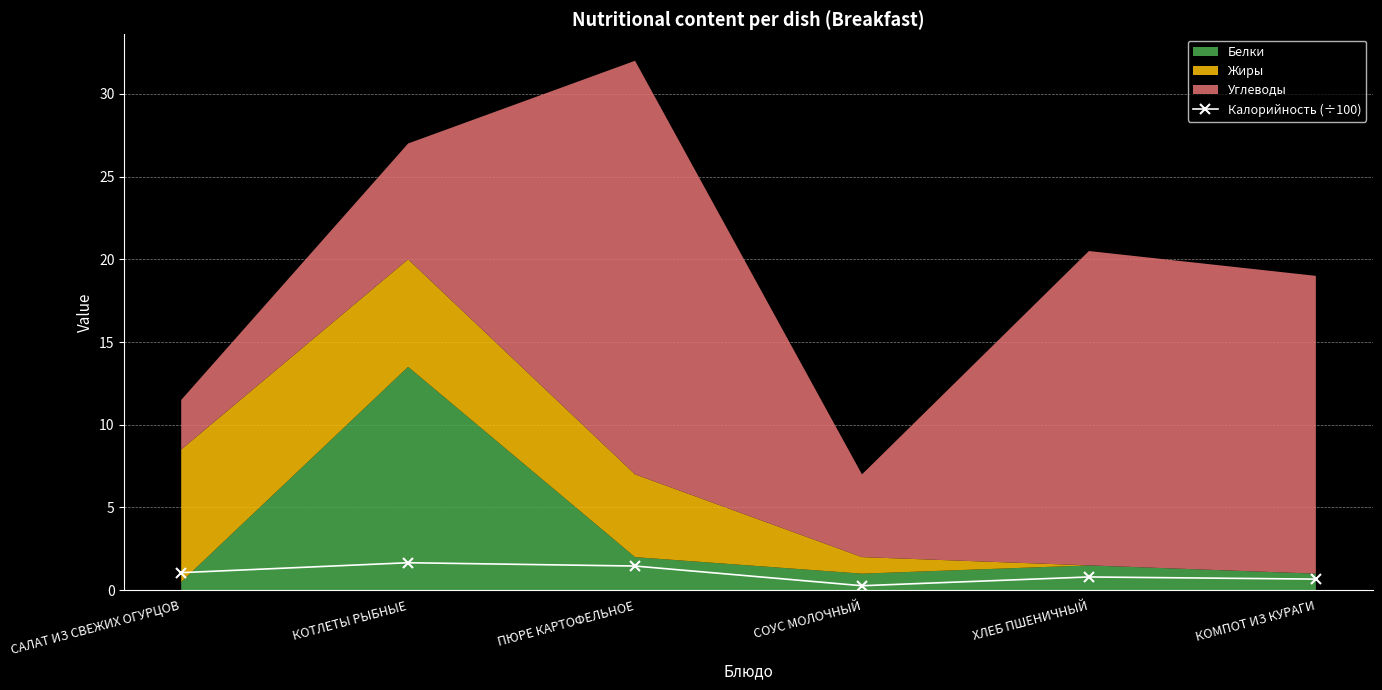

Where is the first local maximum?

КОТЛЕТЫ РЫБНЫЕ